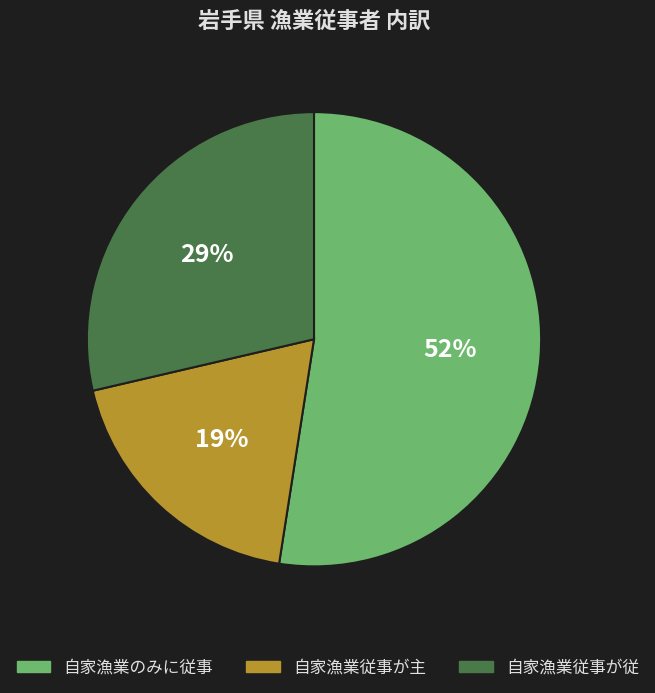

Which has a higher value, 自家漁業のみに従事 or 自家漁業従事が主?

自家漁業のみに従事